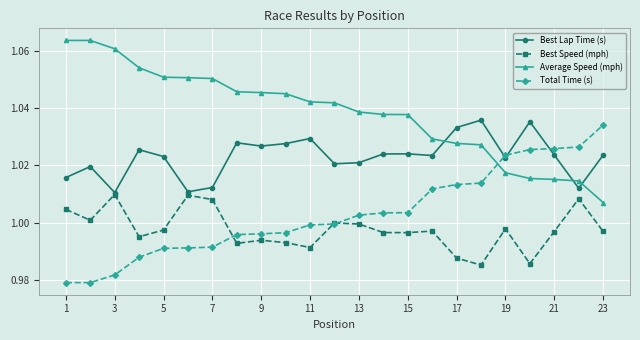

At how many categories does at least one series exceed 0?

23